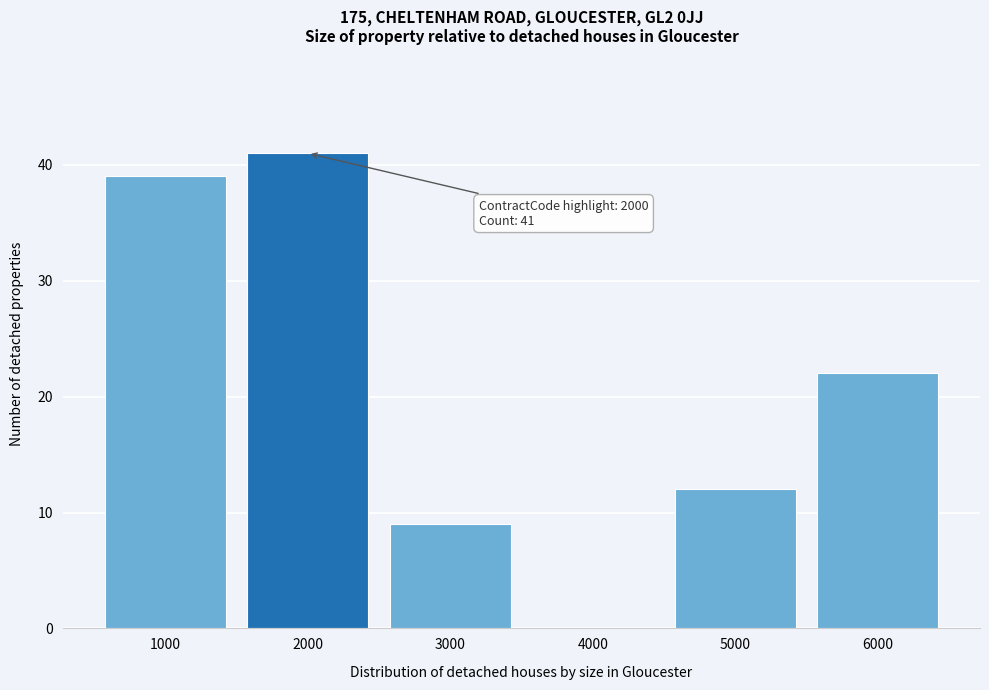

Reading left to right, extract all data points from this chart.

1000=39	2000=41	3000=9	4000=0	5000=12	6000=22